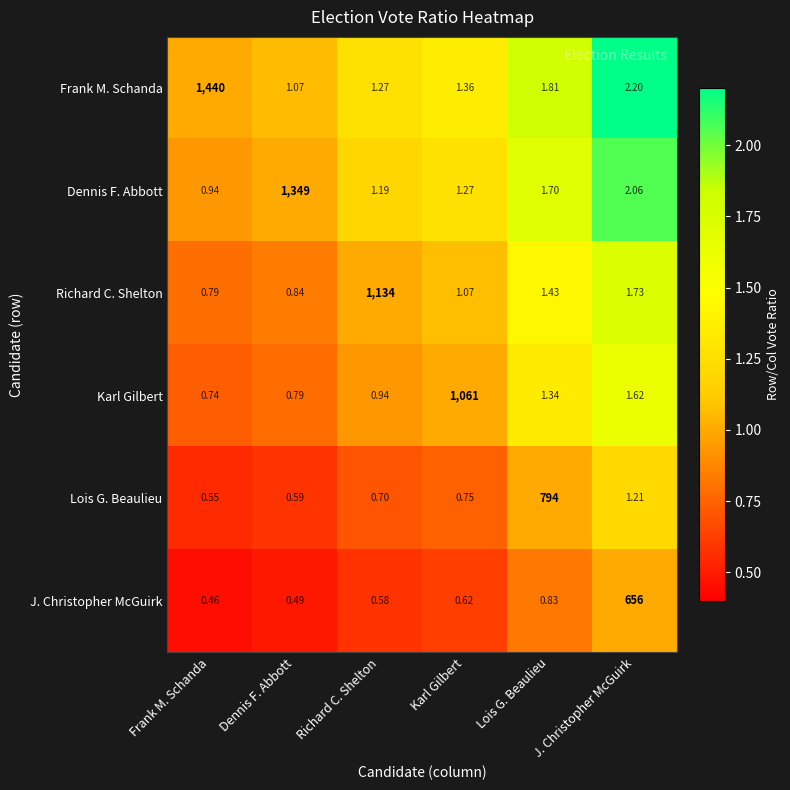

Rank the series at J. Christopher McGuirk from lowest to highest value.

Lois G. Beaulieu, Karl Gilbert, Richard C. Shelton, Dennis F. Abbott, Frank M. Schanda, J. Christopher McGuirk